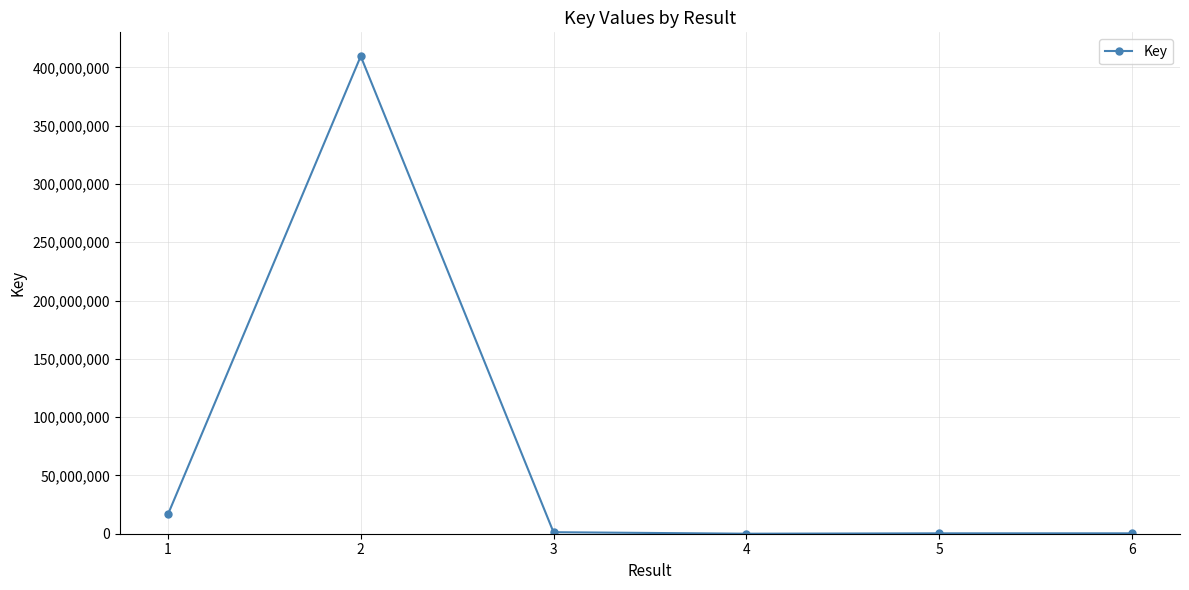

At which category does the data reach its first local peak?

2